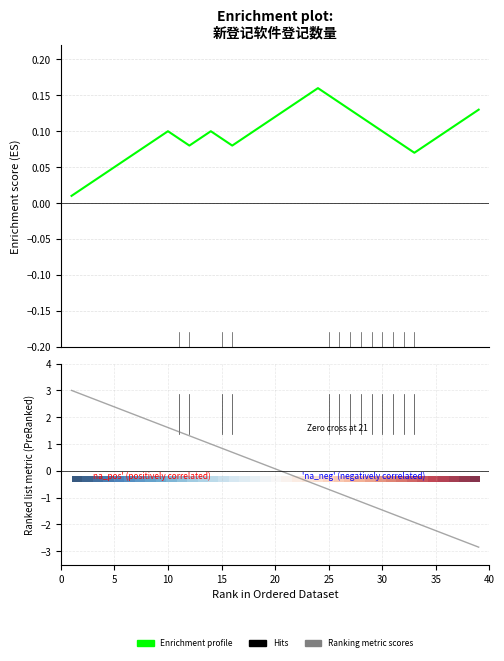

Which series has the largest range (max minus min)?

Ranking metric scores